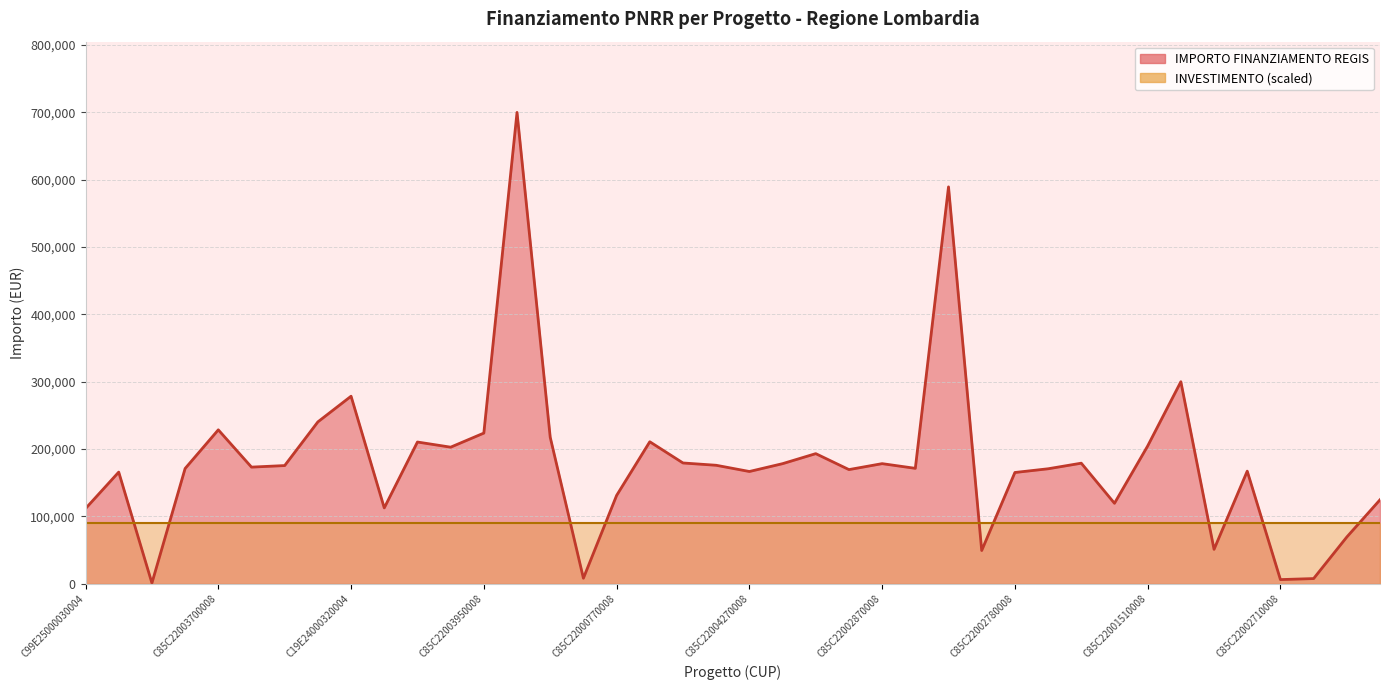

How many data points does each series have?

40